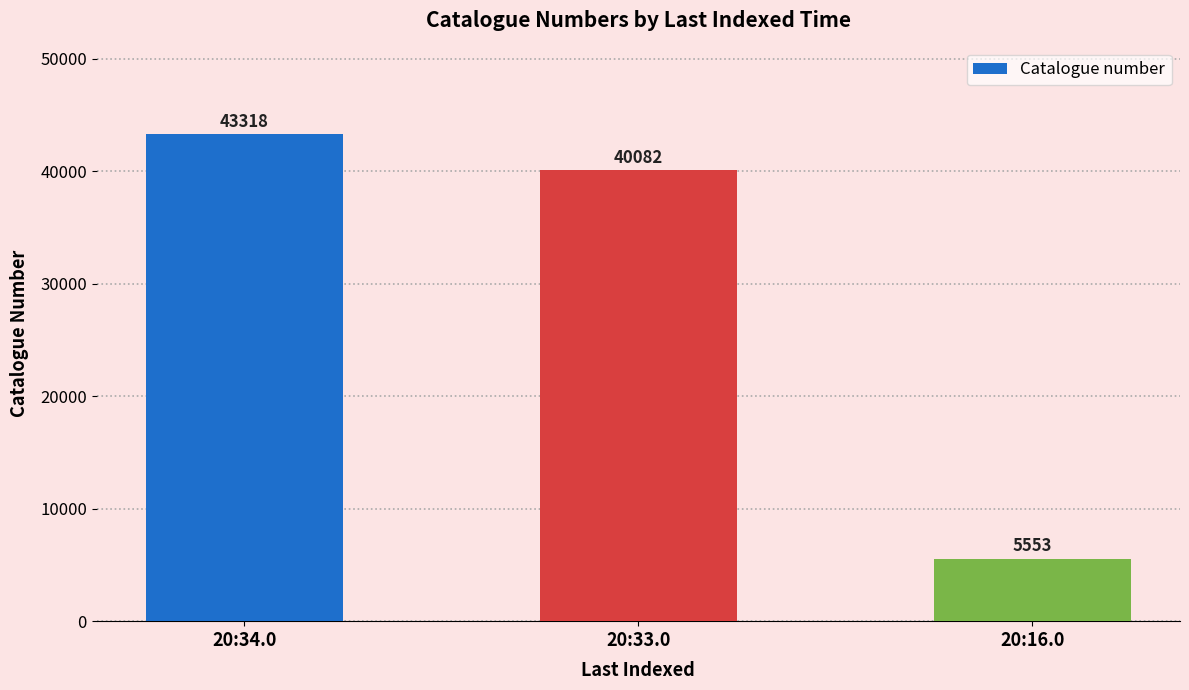

Are the bars grouped side by side (vs. stacked)?

No